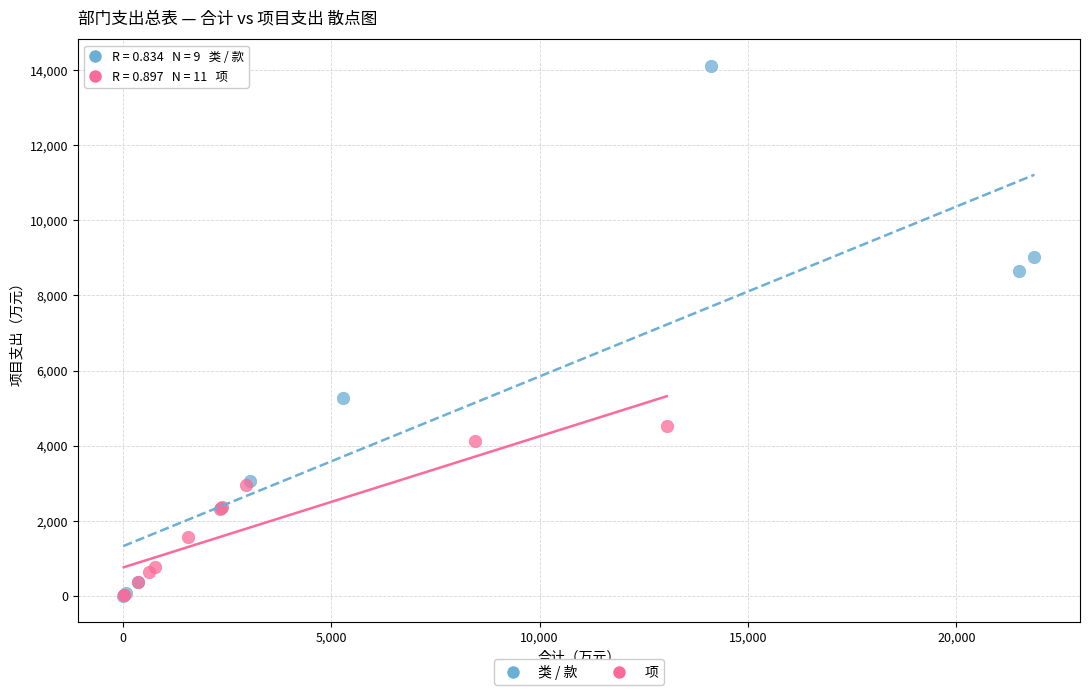

Which series contains the highest Y value?

类 / 款